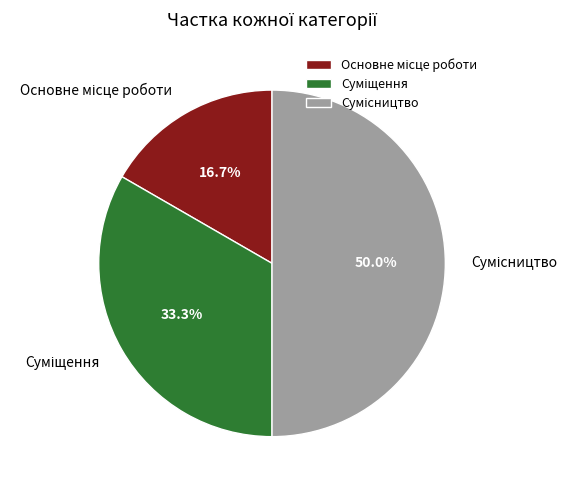

How many slices are in this pie chart?

3